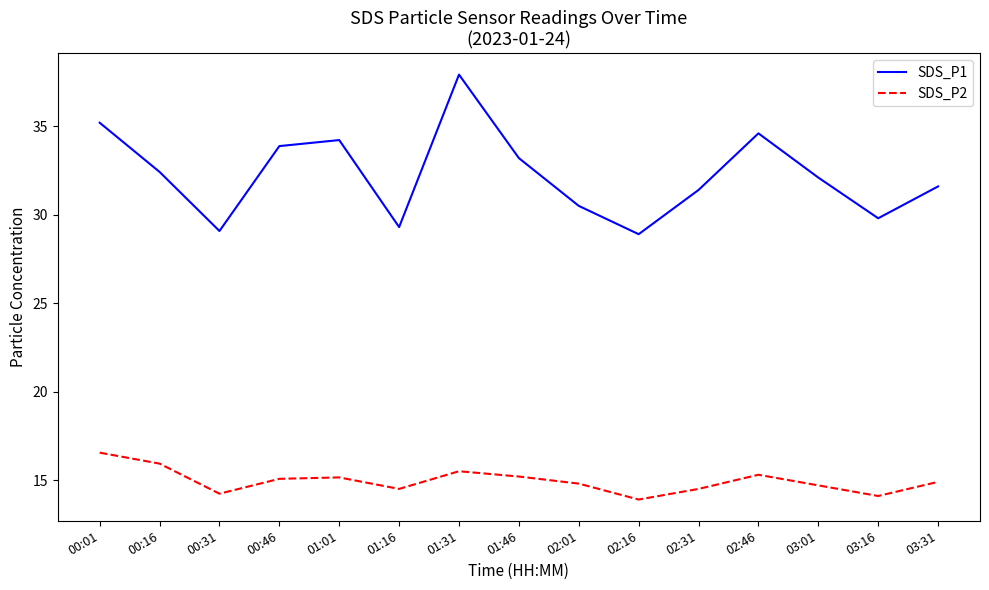

In SDS_P1, how many points are lower than both neighbors (excluding endpoints)?

4